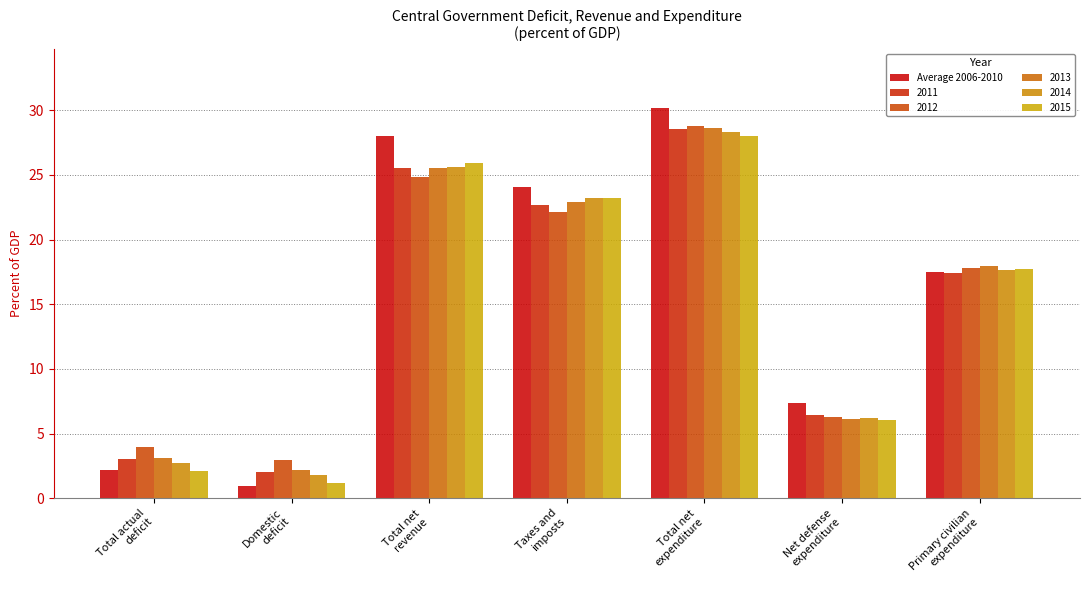

How many bars are there in each group?

6